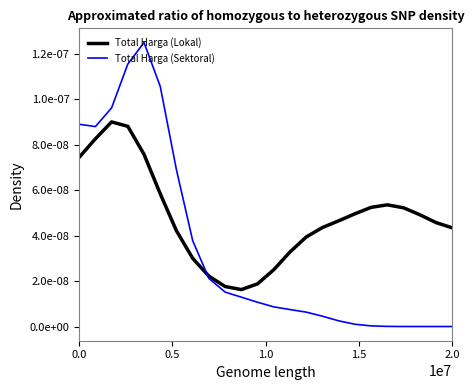

Does the chart display data point markers on the line(s)?

No